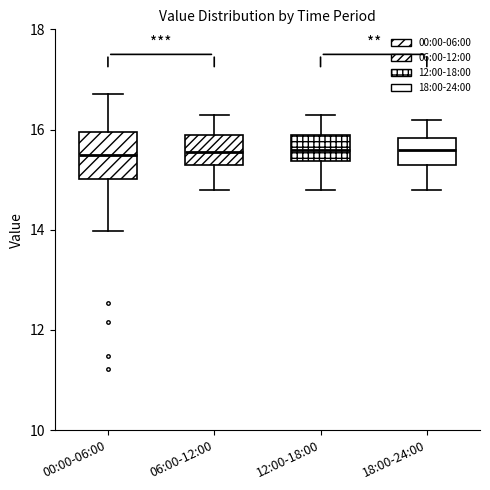

Where is the upper edge of the box for 00:00-06:00 on the y-axis? The values are not printed on the chart, so give them approximately, as read against the axis.

16.0